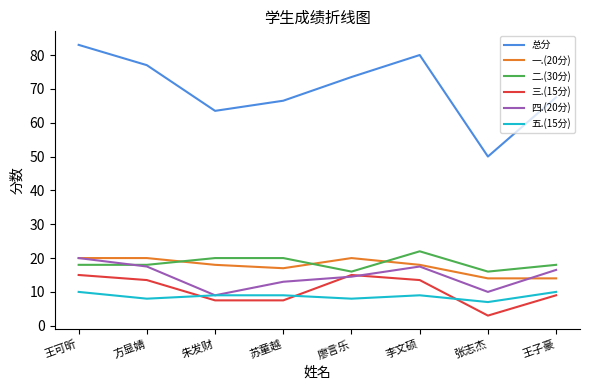

At which category does 总分 reach its first local peak?

李文硕